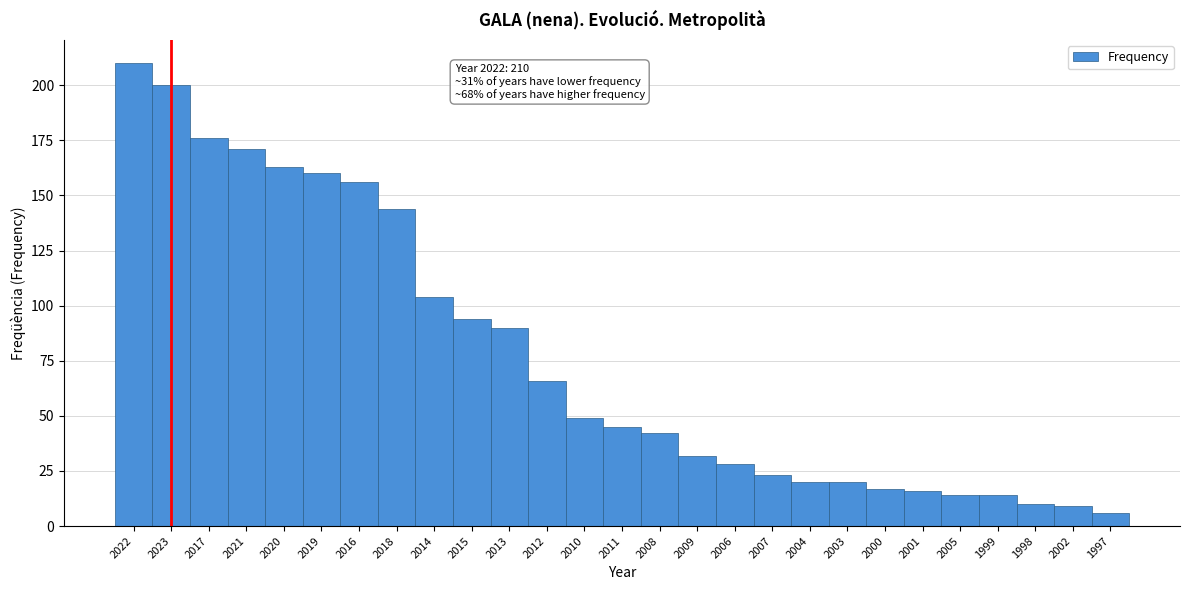

Reading right to left, list all the values displayed in this chart.

1997=6	2002=9	1998=10	1999=14	2005=14	2001=16	2000=17	2003=20	2004=20	2007=23	2006=28	2009=32	2008=42	2011=45	2010=49	2012=66	2013=90	2015=94	2014=104	2018=144	2016=156	2019=160	2020=163	2021=171	2017=176	2023=200	2022=210